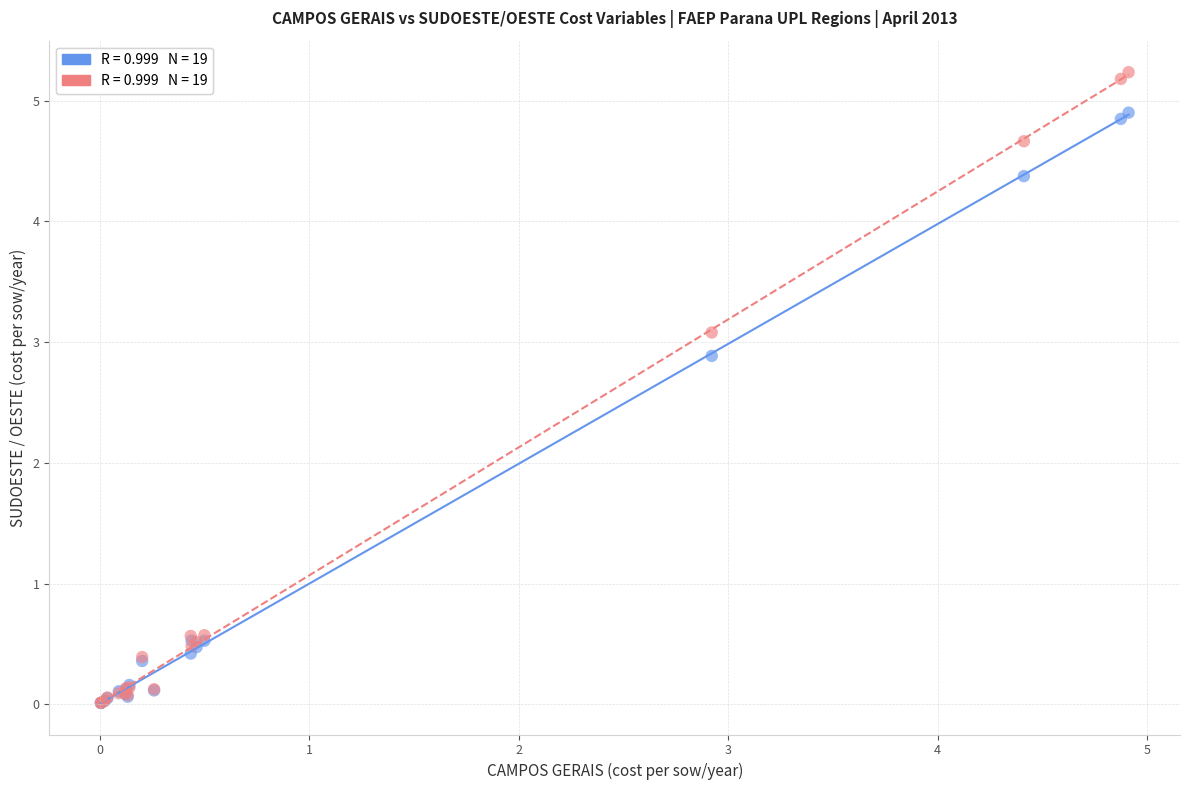

Across all series, what Y value is closest to 2?

2.9